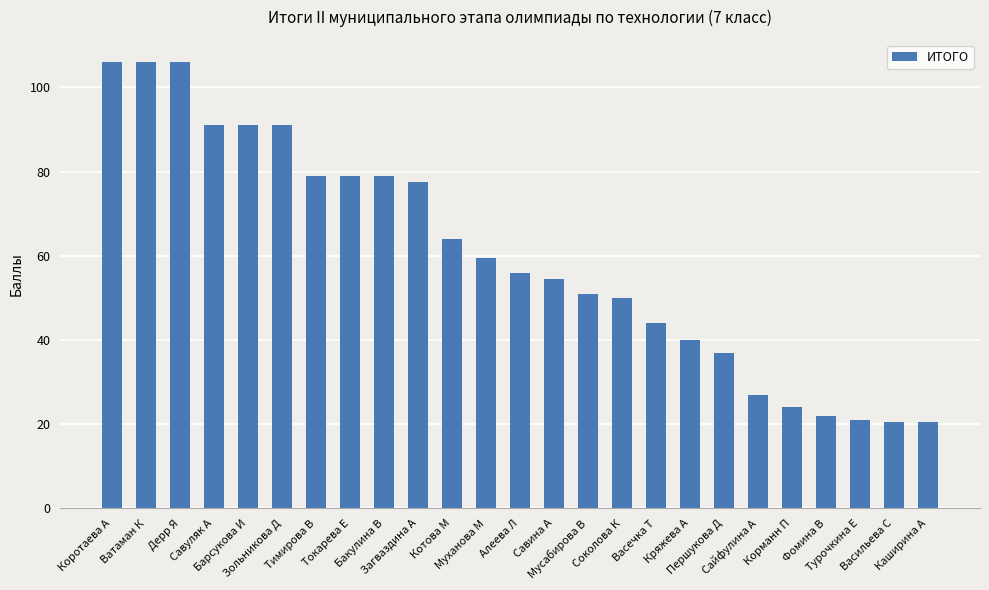

What is the minimum value shown in the chart?

20.5